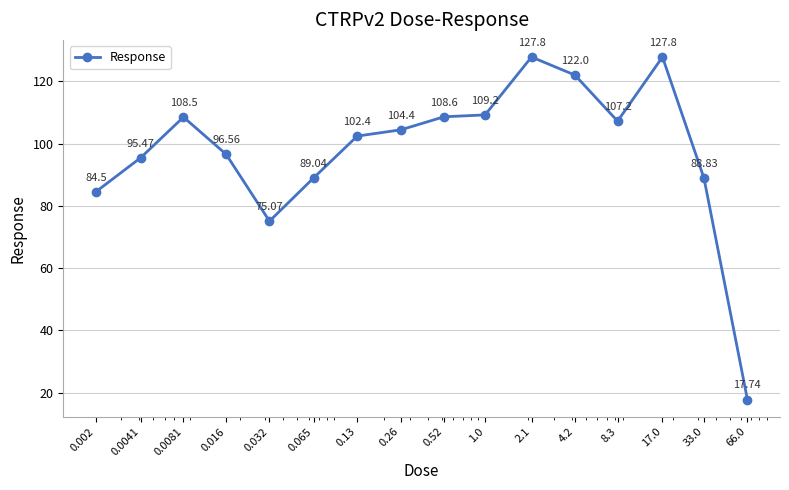

How many interior local valleys (lower than both neighbors) does the data have?

2